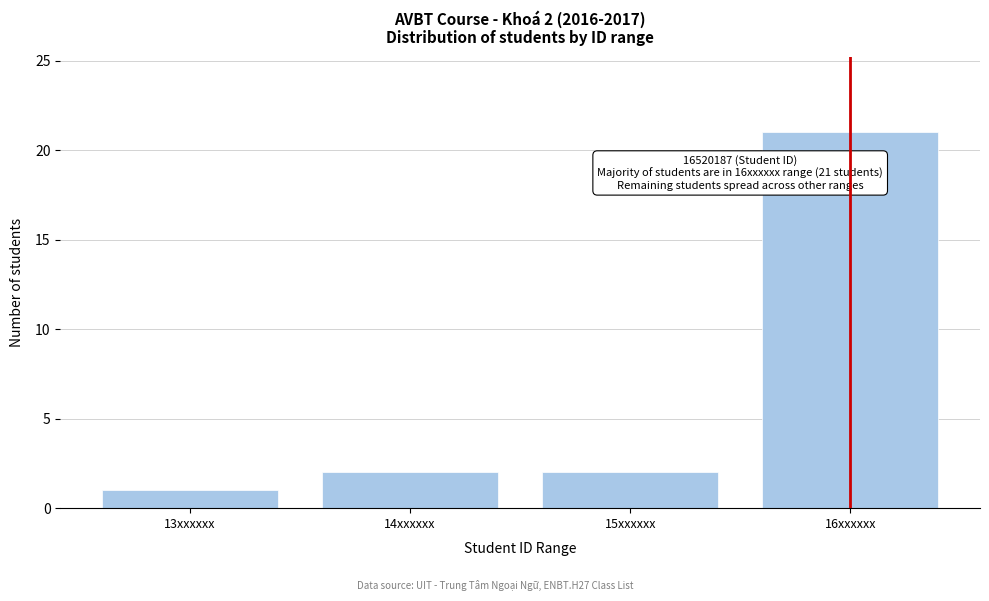

Reading left to right, extract all data points from this chart.

1	2	2	21